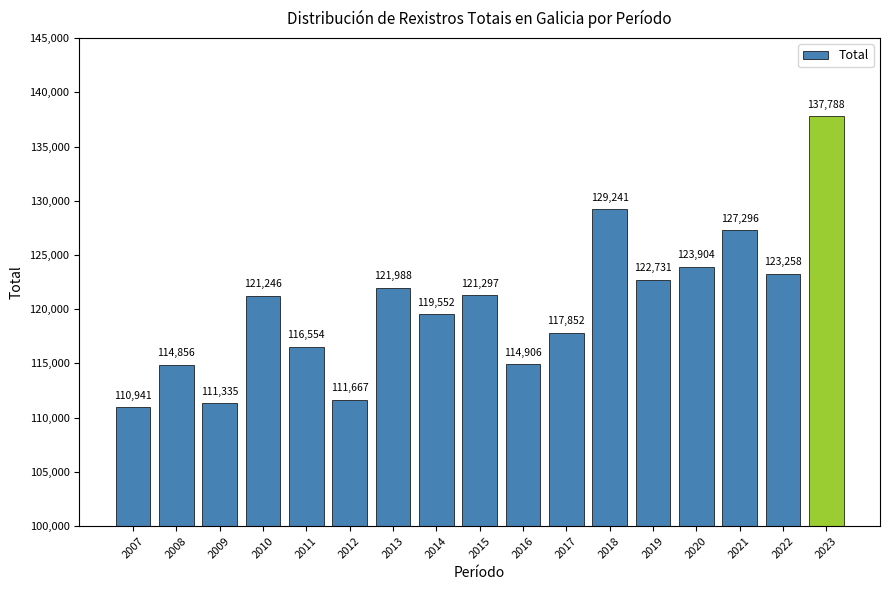

List the labels in order of value, largest first.

2023, 2018, 2021, 2020, 2022, 2019, 2013, 2015, 2010, 2014, 2017, 2011, 2016, 2008, 2012, 2009, 2007